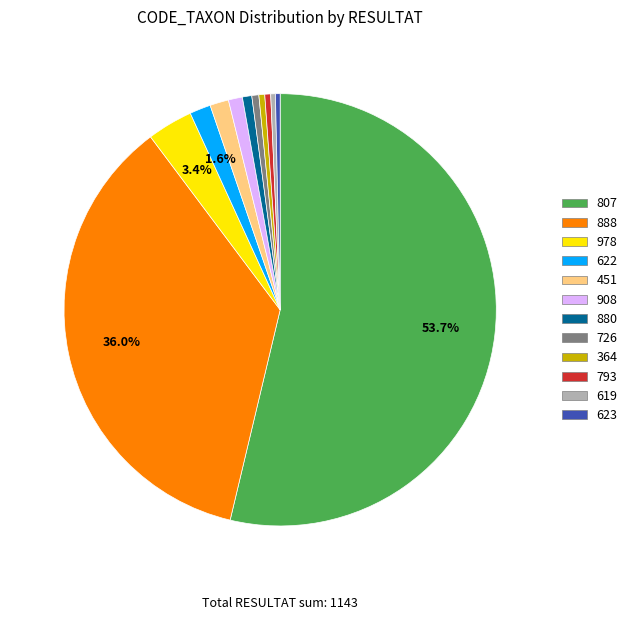

Which slice represents more than half of the pie?

807